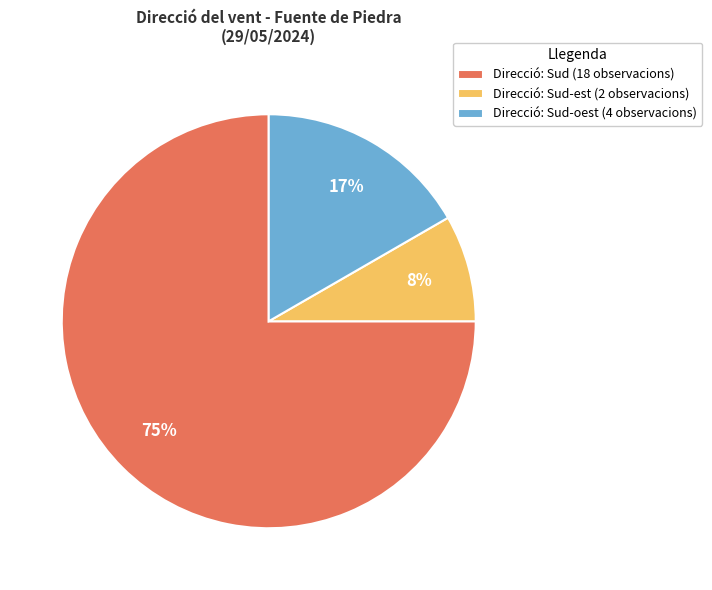

Which slice is the largest?

Direcció: Sud (18 observacions)